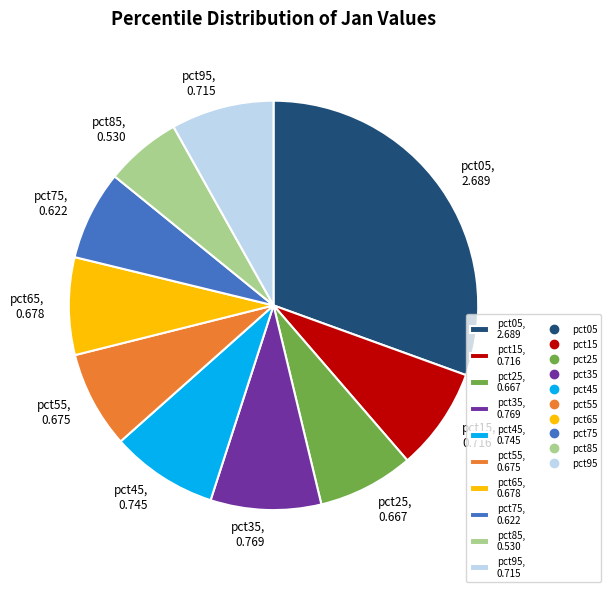

Is there any slice that represents more than half of the pie?

No